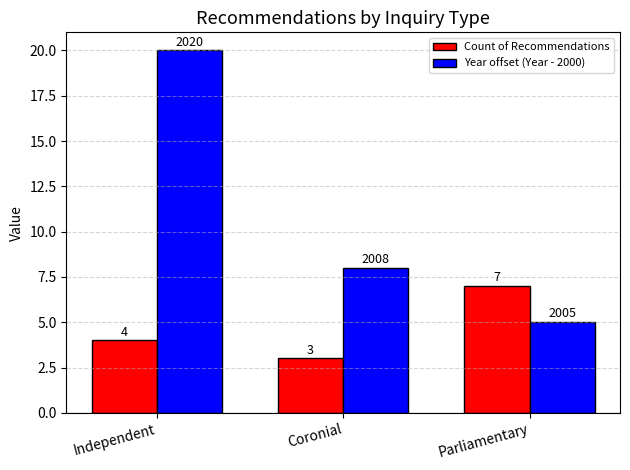

Reading left to right, what are all the values shown in this chart?

Count of Recommendations: 4	3	7
Year offset (Year - 2000): 20	8	5